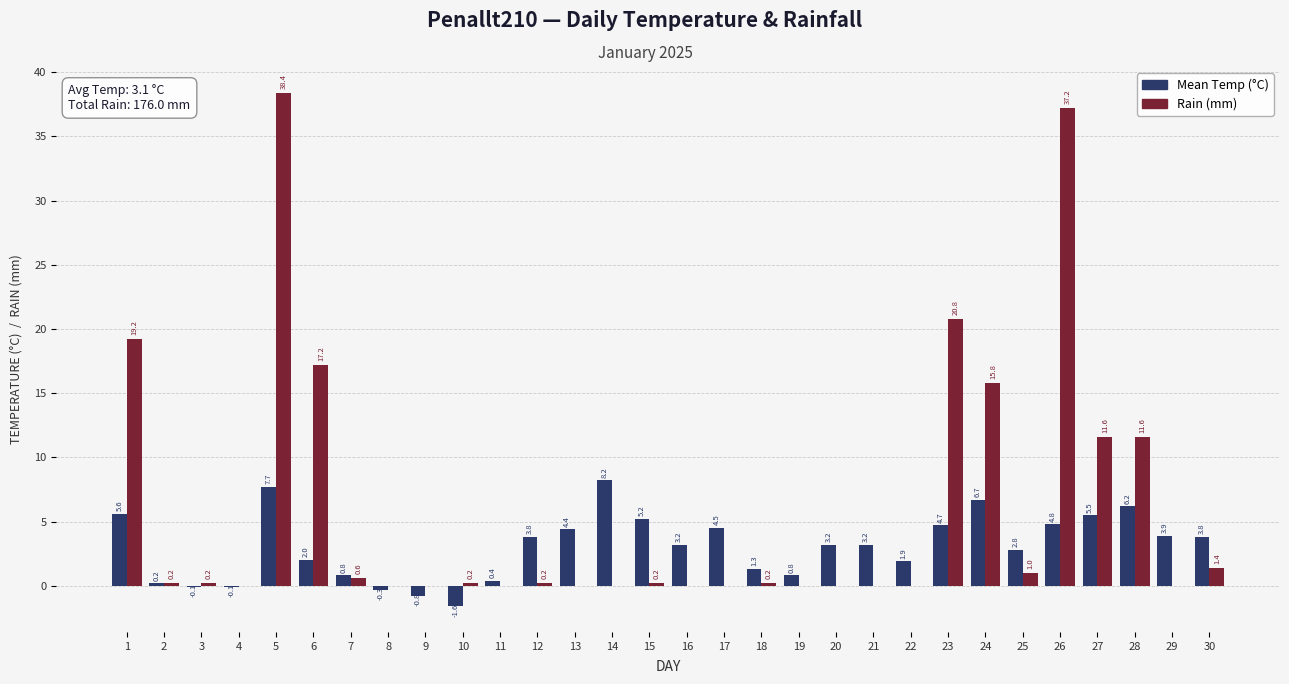

Reading left to right, transcribe all the data shown in this chart.

Mean Temp (°C): 1=5.6	2=0.2	3=-0.1	4=-0.1	5=7.7	6=2.0	7=0.8	8=-0.3	9=-0.8	10=-1.6	11=0.4	12=3.8	13=4.4	14=8.2	15=5.2	16=3.2	17=4.5	18=1.3	19=0.8	20=3.2	21=3.2	22=1.9	23=4.7	24=6.7	25=2.8	26=4.8	27=5.5	28=6.2	29=3.9	30=3.8
Rain (mm): 1=19.2	2=0.2	3=0.2	4=0.0	5=38.4	6=17.2	7=0.6	8=0.0	9=0.0	10=0.2	11=0.0	12=0.2	13=0.0	14=0.0	15=0.2	16=0.0	17=0.0	18=0.2	19=0.0	20=0.0	21=0.0	22=0.0	23=20.8	24=15.8	25=1.0	26=37.2	27=11.6	28=11.6	29=0.0	30=1.4